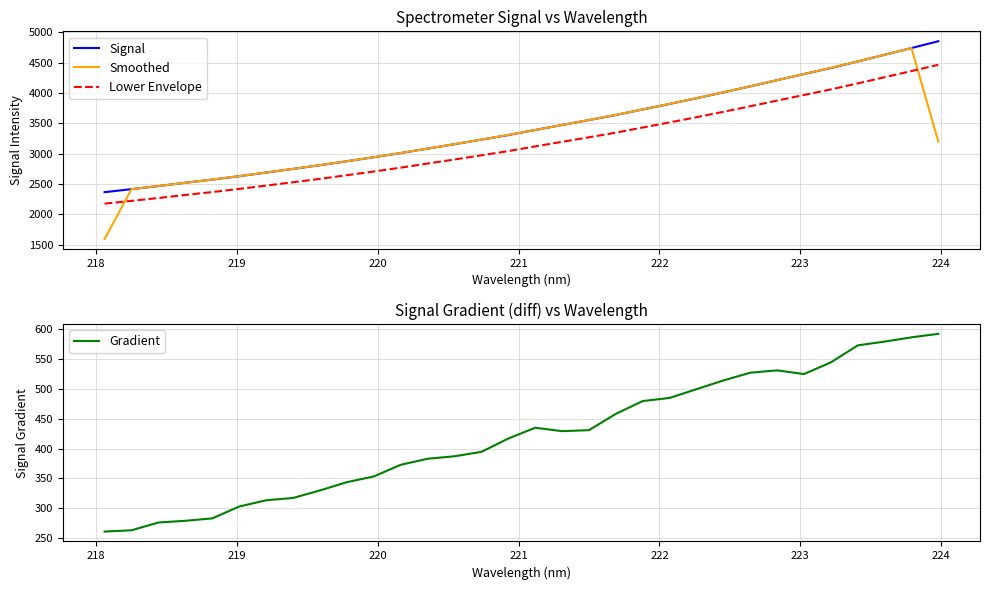

How many lines are shown in the chart?

4